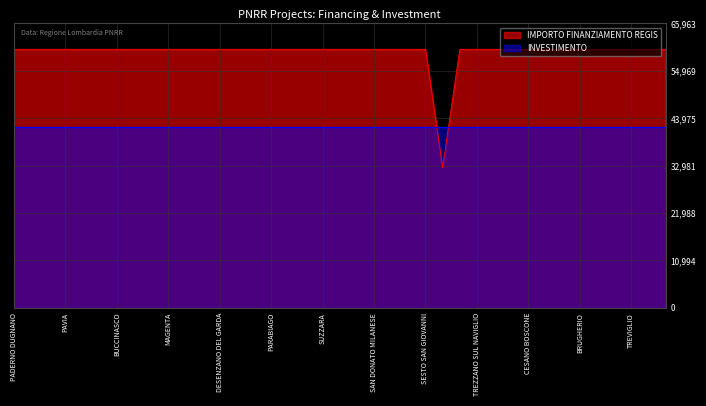

What is the greatest value displayed?

59966.0